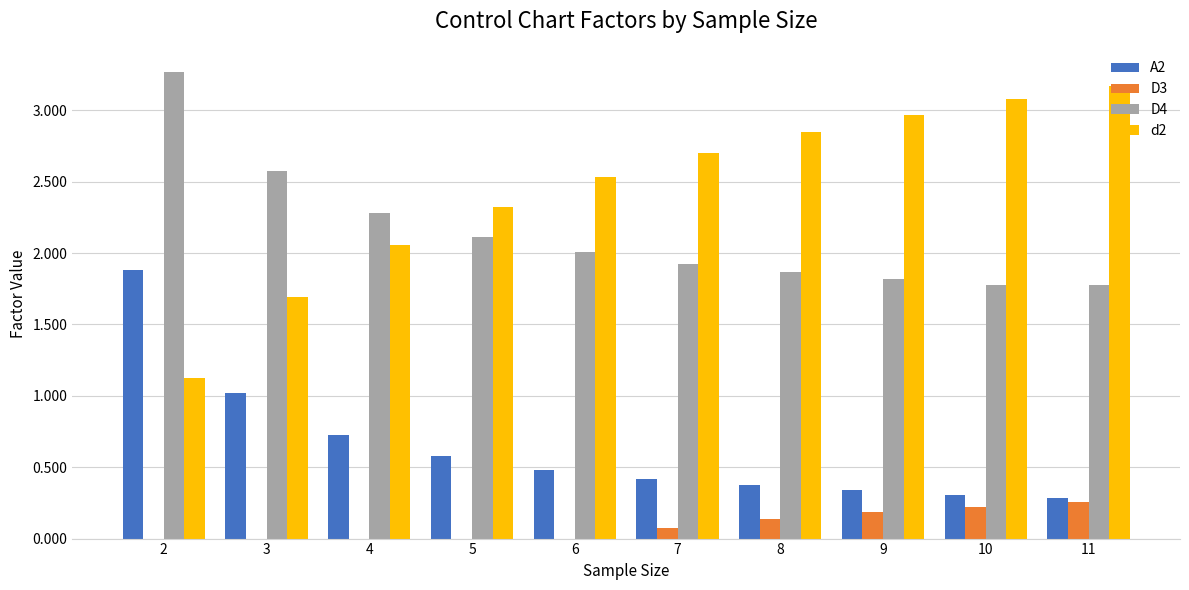

What is the greatest value displayed?

3.3